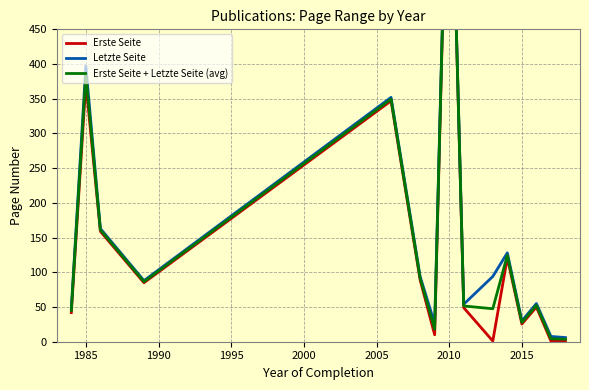

What is the value of the Erste Seite + Letzte Seite (avg) point at the 1st from the left?

45.0